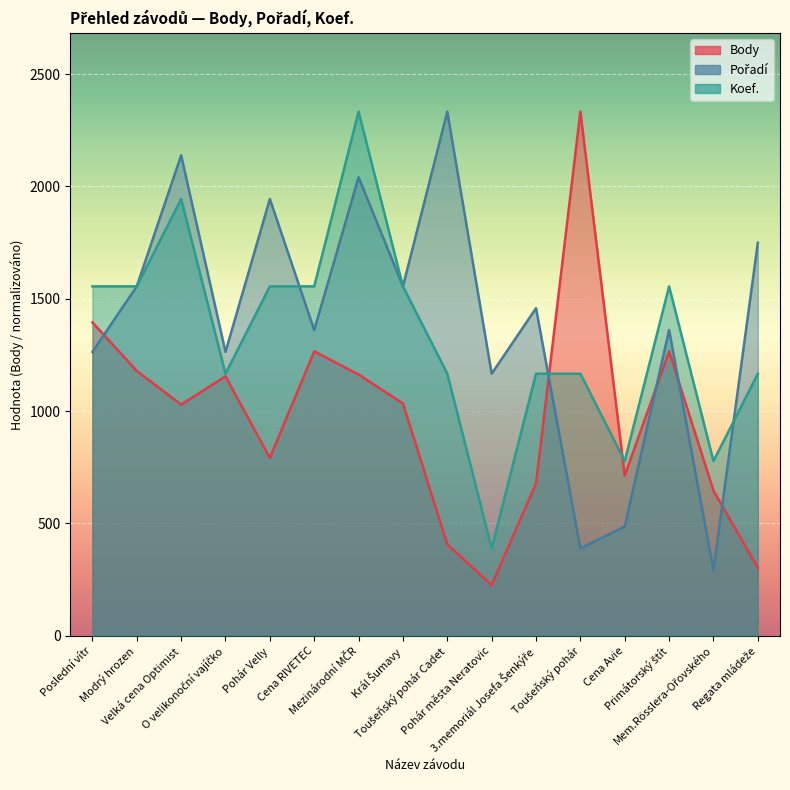

What are all the series names shown in the legend?

Body, Pořadí, Koef.